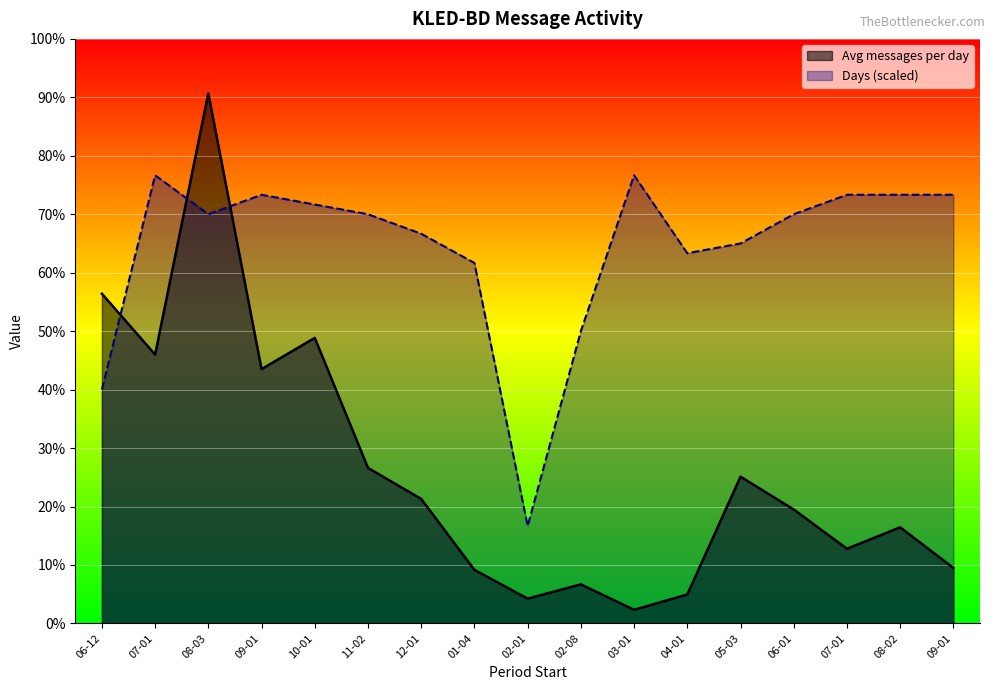

The value of Avg messages per day at 11-02 is 650.7. True or false?

False